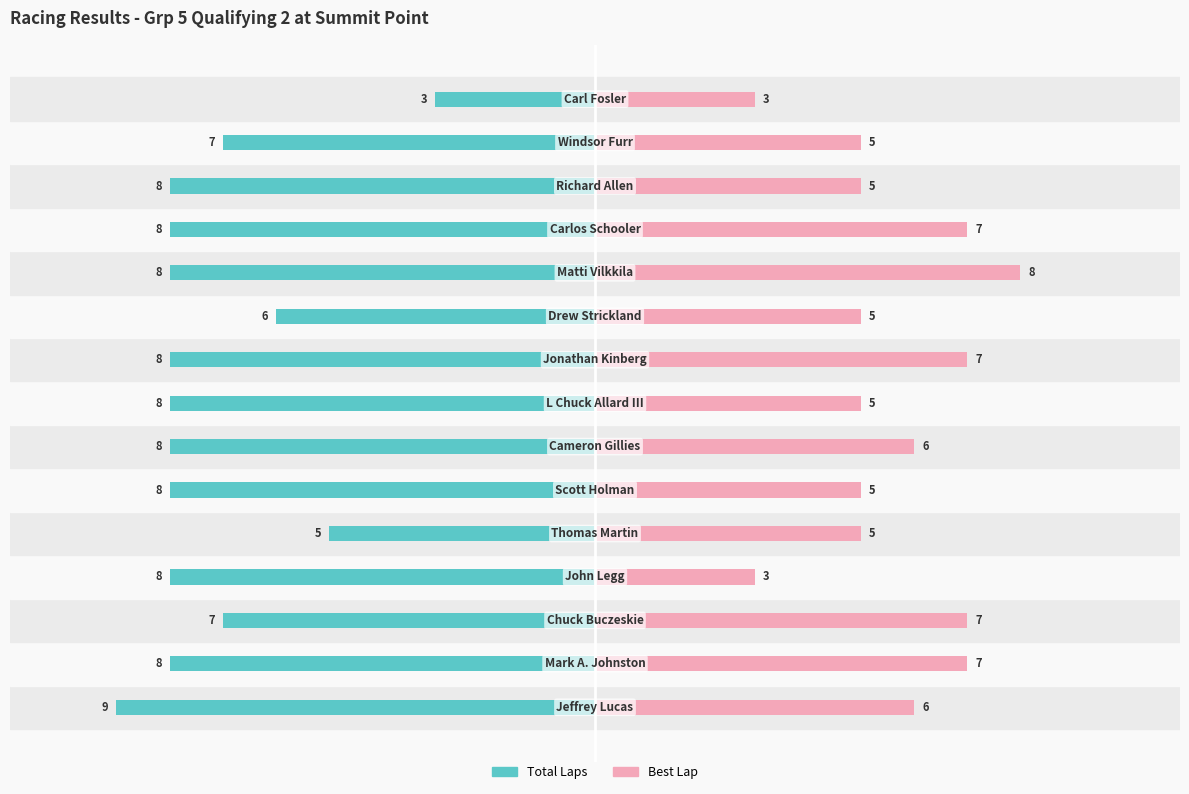

Reading left to right, list all the values displayed in this chart.

Total Laps: 0=-9	1=-8	2=-7	3=-8	4=-5	5=-8	6=-8	7=-8	8=-8	9=-6	10=-8	11=-8	12=-8	13=-7	14=-3
Best Lap: 0=6	1=7	2=7	3=3	4=5	5=5	6=6	7=5	8=7	9=5	10=8	11=7	12=5	13=5	14=3